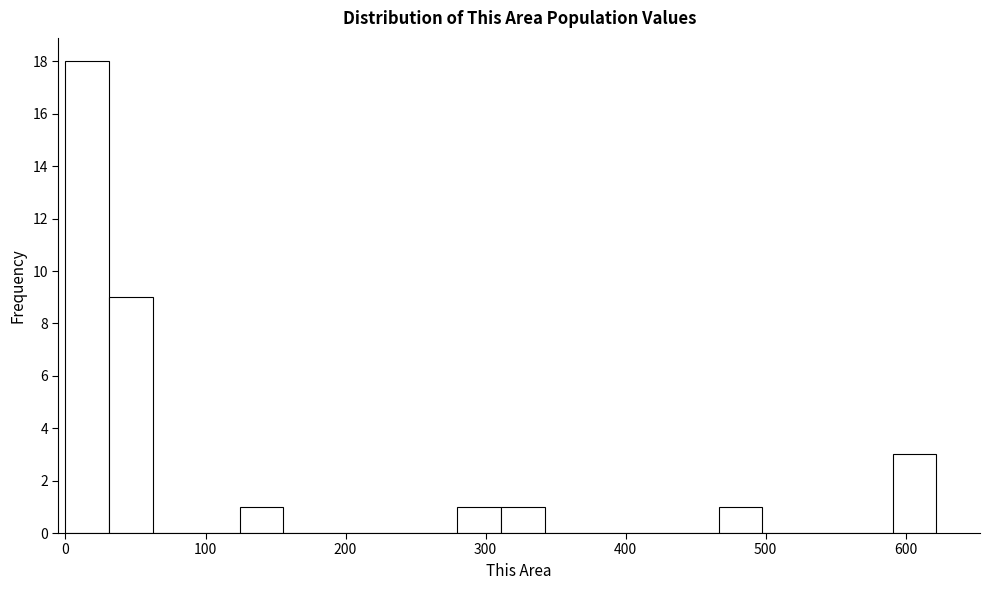

Around what value on the x-axis is the tallest bar? Give the approximate position of its centre, as read against the axis.

20